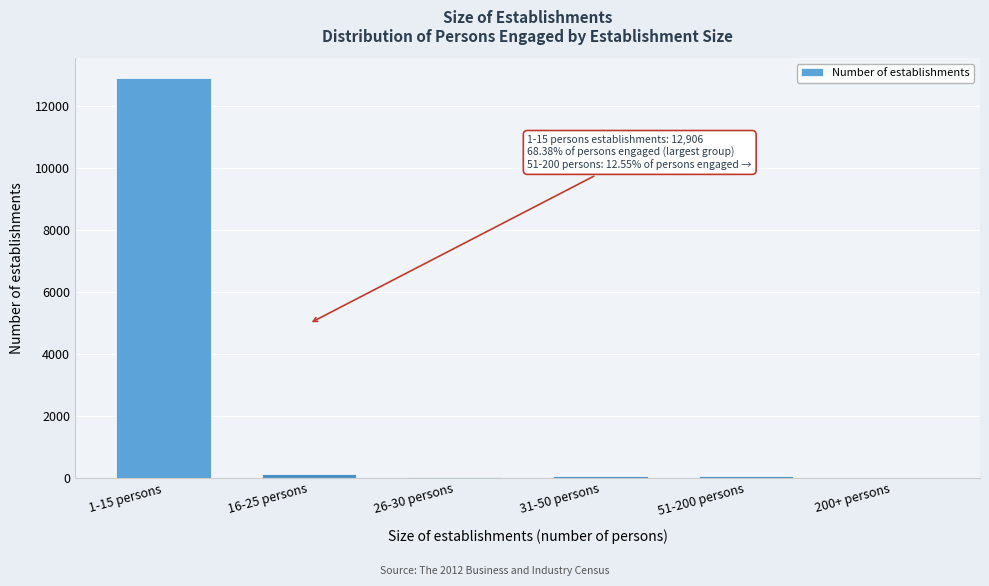

The value at 1-15 persons is 7794. True or false?

False